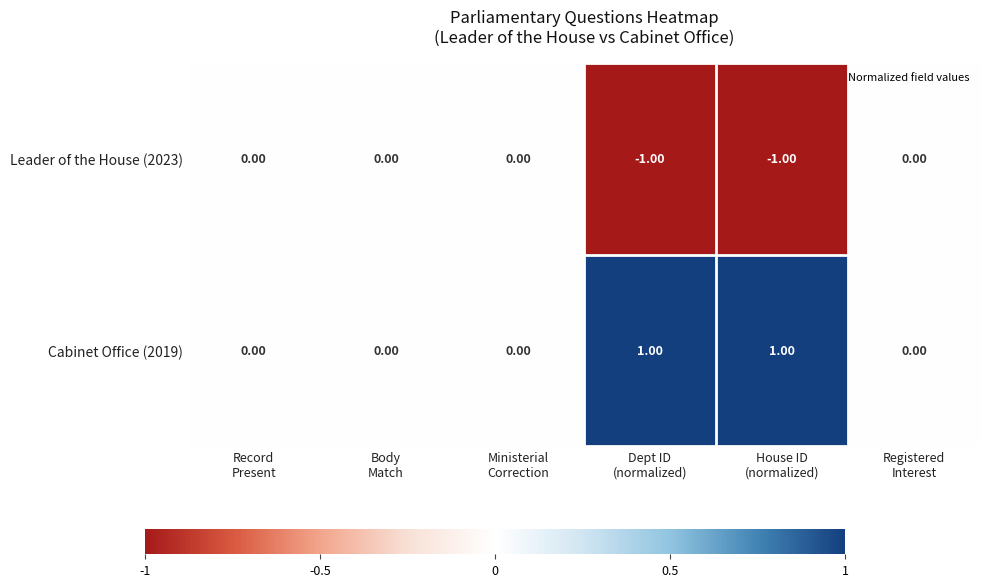

How many series are shown in this chart?

2